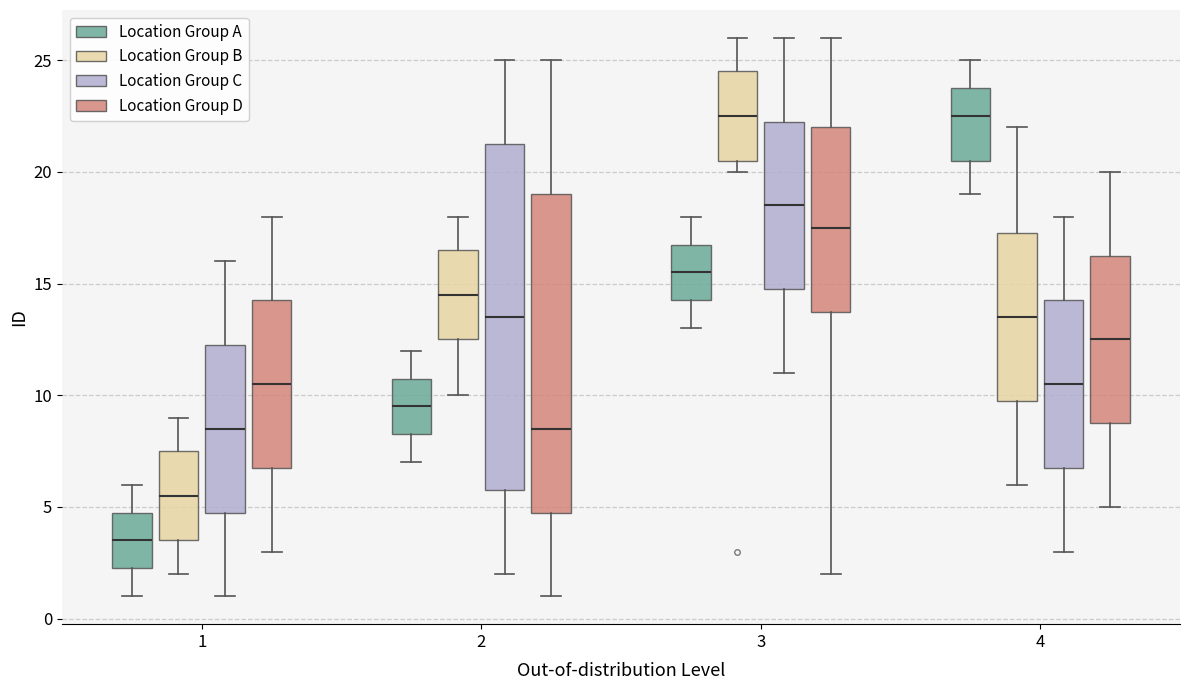

Where does the median line of the box for 3 (Location Group B) sit on the y-axis? The values are not printed on the chart, so give them approximately, as read against the axis.

22.5